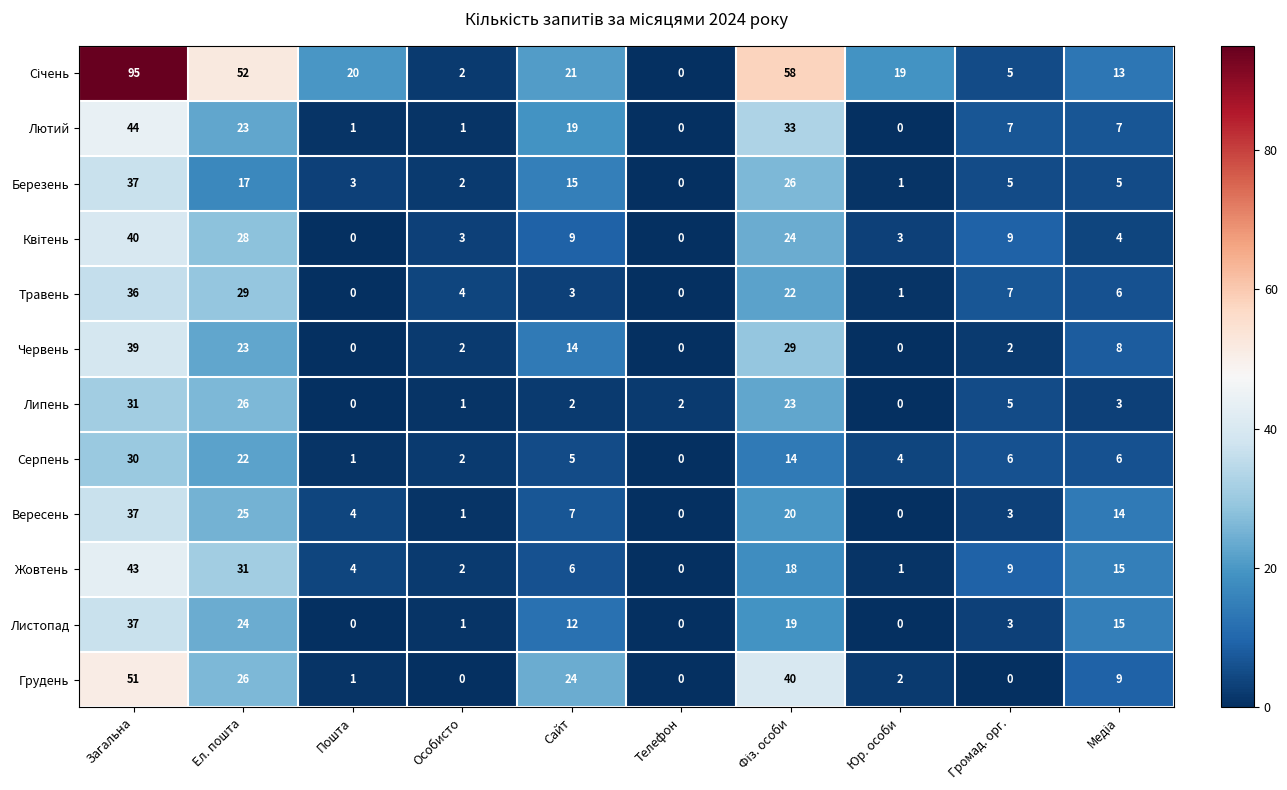

What is the average value of the Червень series?

12